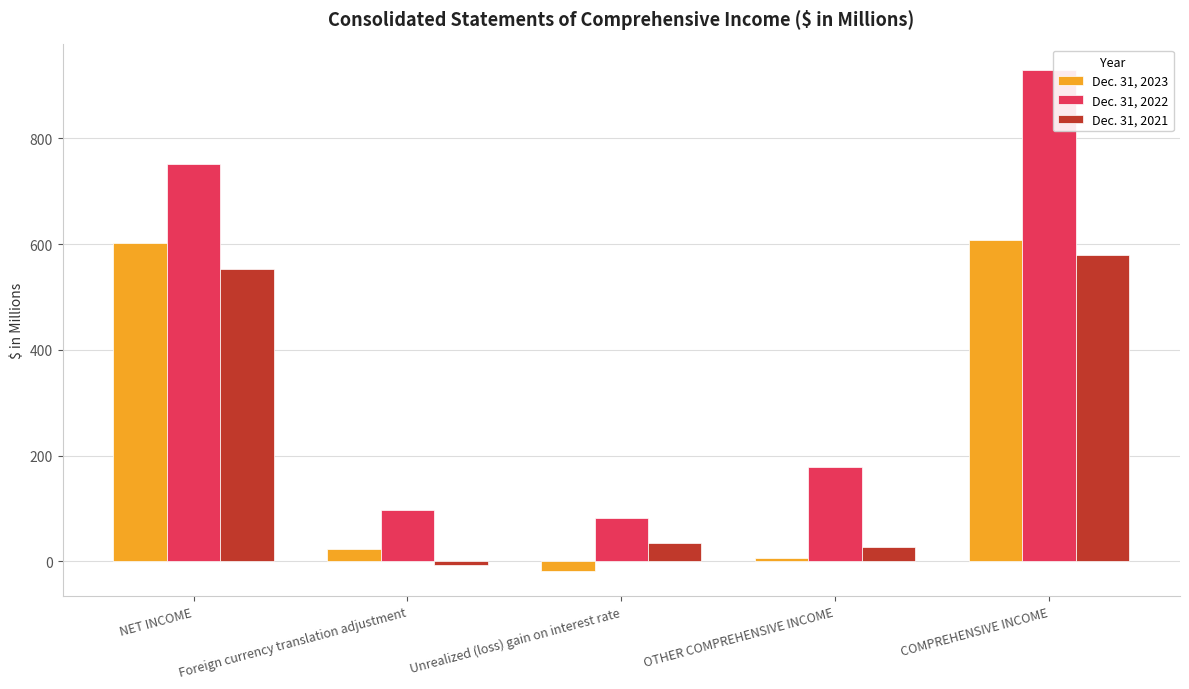

What position from the right is Unrealized (loss) gain on interest rate?

3